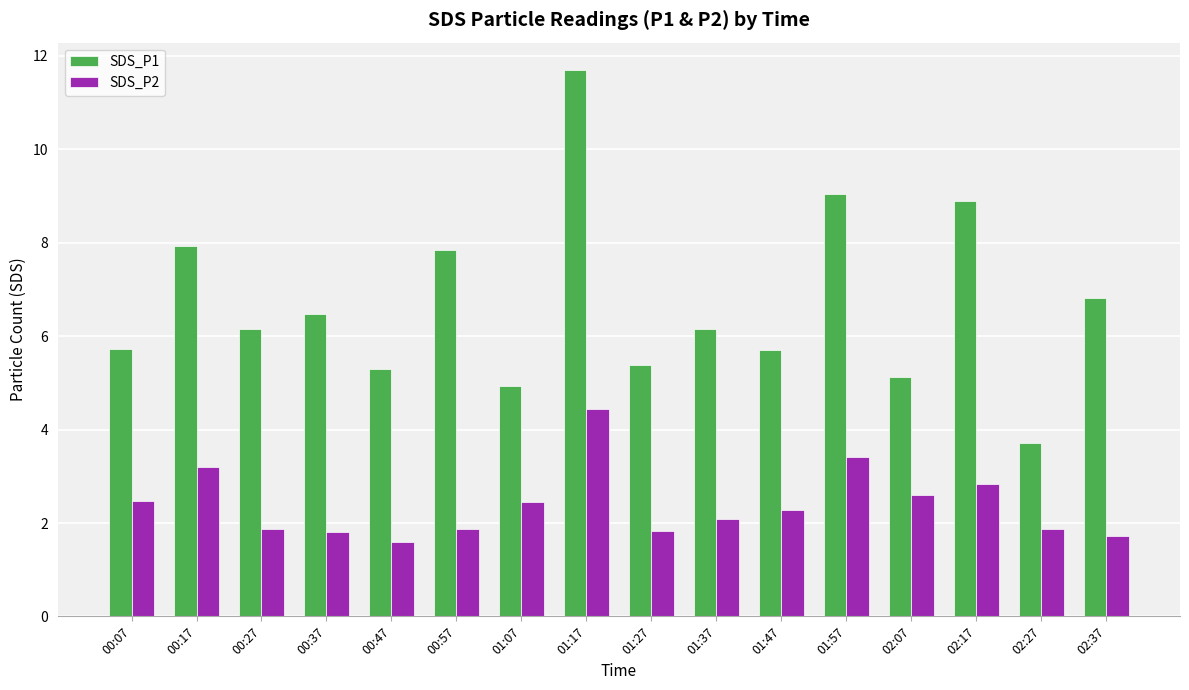

What is the lowest value of the SDS_P1 series?

3.7